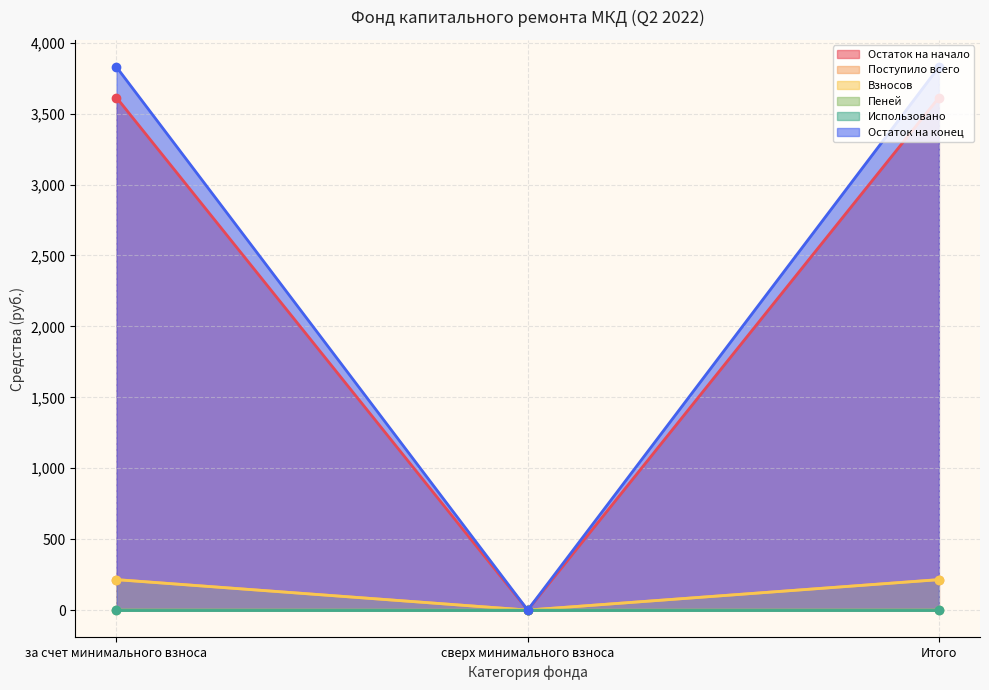

How many values in the Поступило всего series are below 215?

1